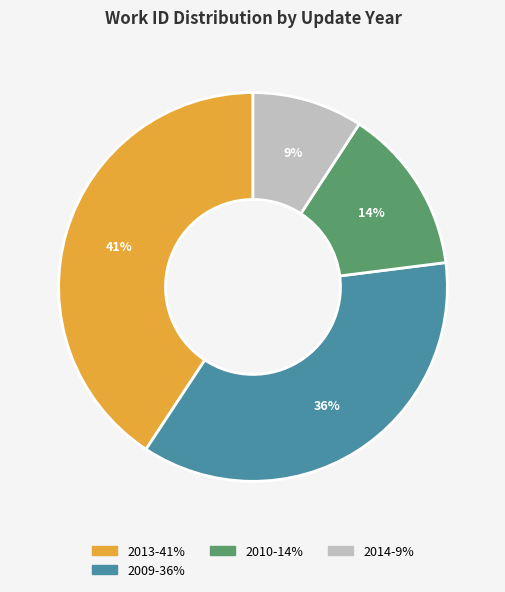

Is there any slice that represents more than half of the pie?

No